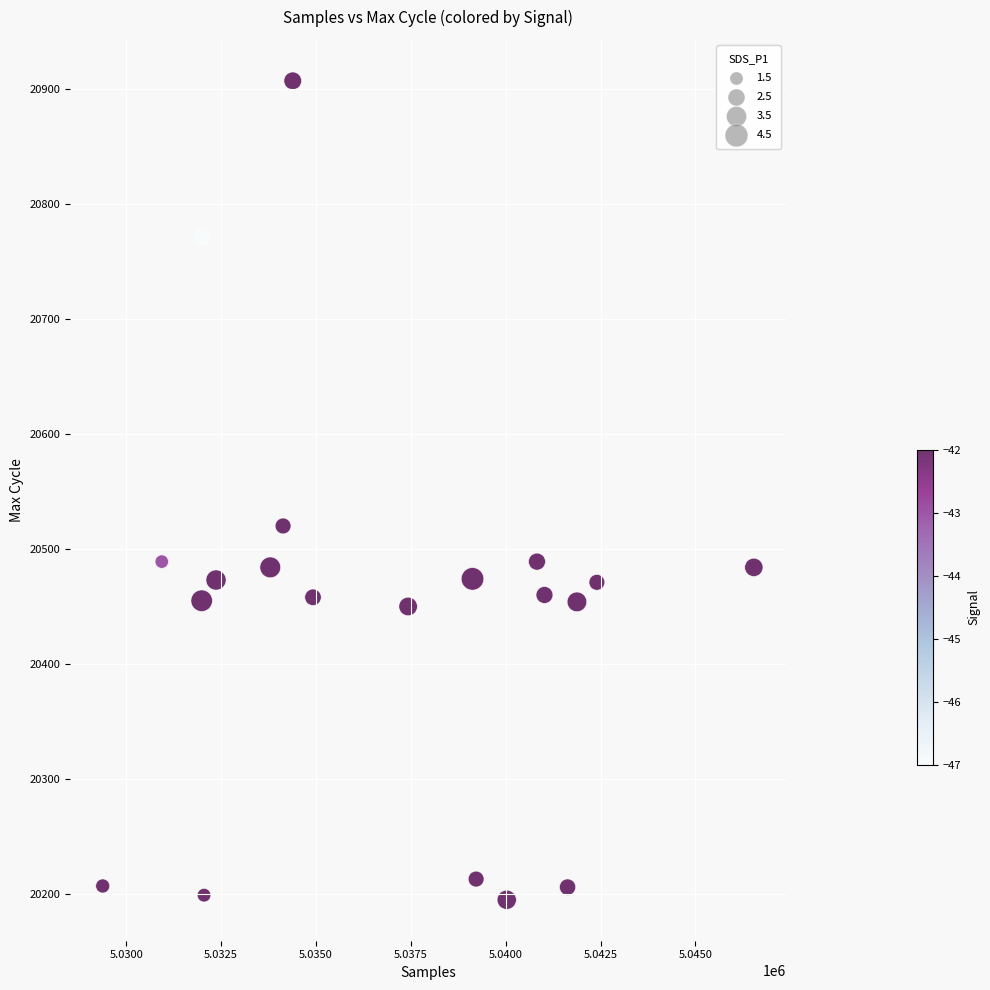

What Y value in the scatter plot is closest to 20551?

20520